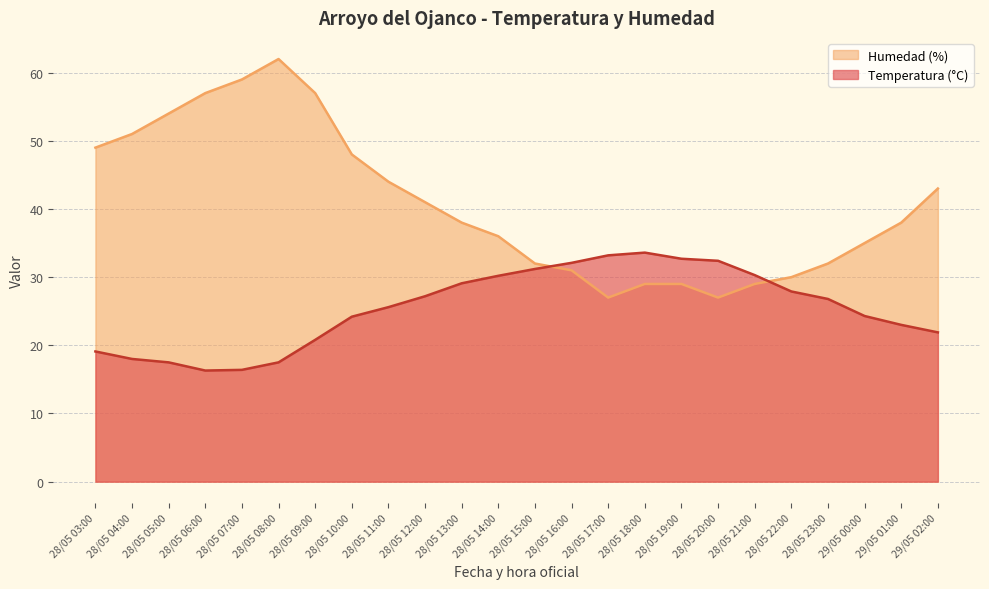

Which category has the lowest value across all series?

28/05 06:00